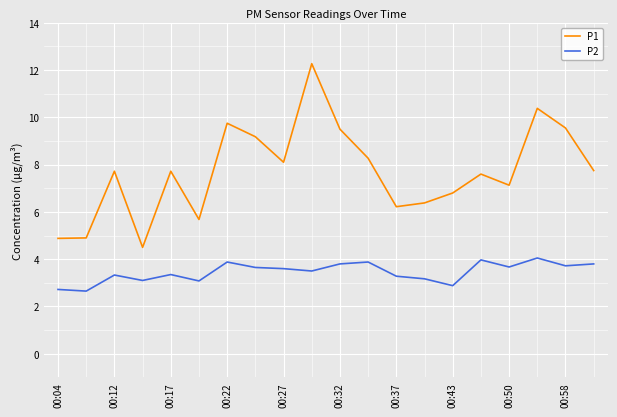

List the series in order of their peak value, highest first.

P1, P2